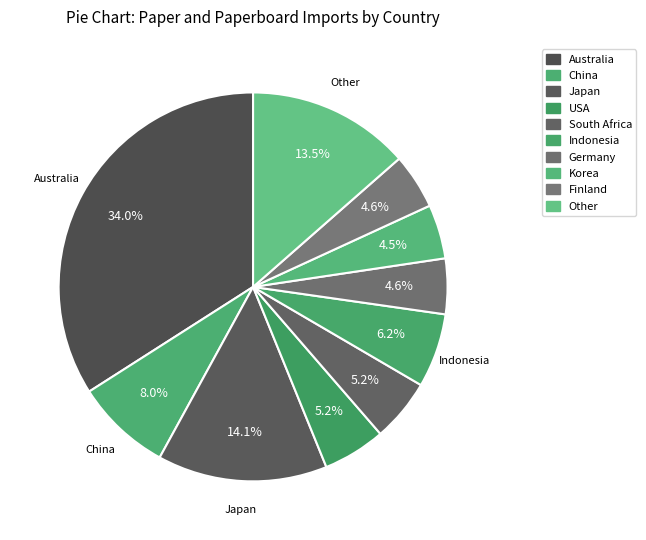

Does Indonesia represent more than half of the total?

No